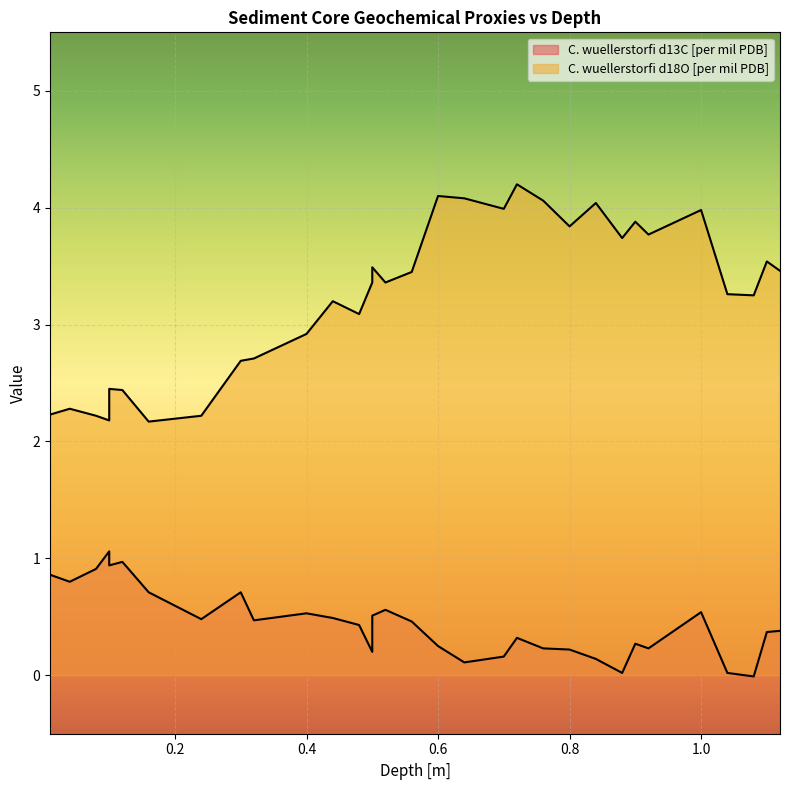

Reading left to right, extract all data points from this chart.

C. wuellerstorfi d13C [per mil PDB]: 0.9	0.8	0.9	1.1	0.9	1.0	0.7	0.5	0.7	0.5	0.5	0.5	0.4	0.2	0.5	0.6	0.5	0.2	0.1	0.2	0.3	0.2	0.2	0.1	0.0	0.3	0.2	0.5	0.0	-0.0	0.4	0.4
C. wuellerstorfi d18O [per mil PDB]: 2.2	2.3	2.2	2.2	2.5	2.4	2.2	2.2	2.7	2.7	2.9	3.2	3.1	3.4	3.5	3.4	3.5	4.1	4.1	4.0	4.2	4.1	3.8	4.0	3.7	3.9	3.8	4.0	3.3	3.2	3.5	3.5